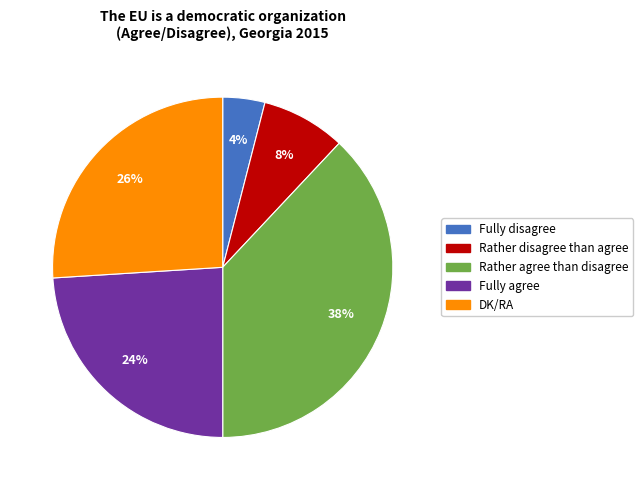

What is the ratio of the value at DK/RA to the value at Rather agree than disagree?

0.7